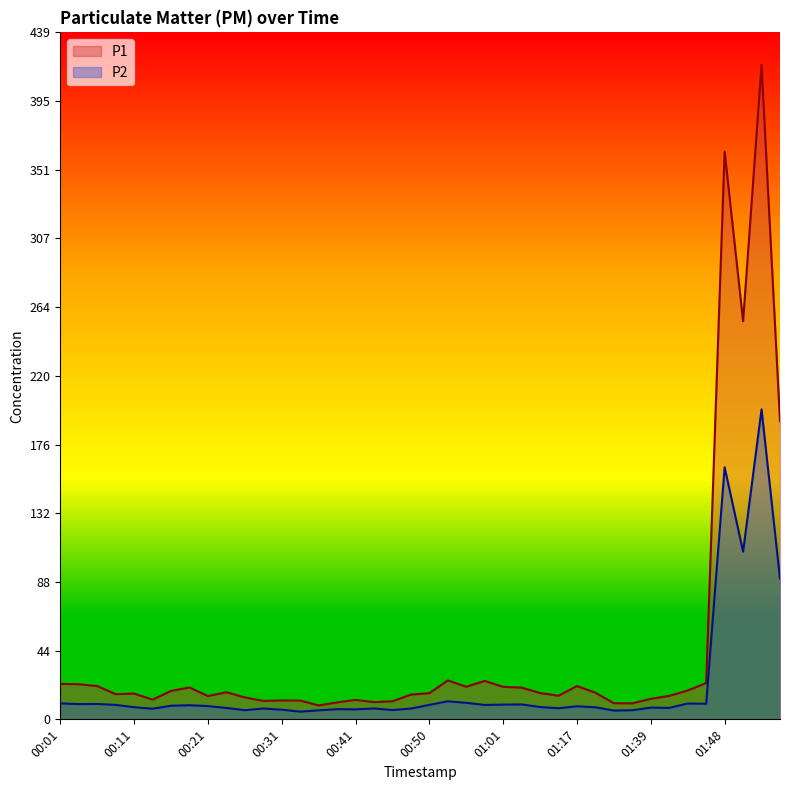

What is the sum of the P1 values at 01:03 and 00:16?

38.4